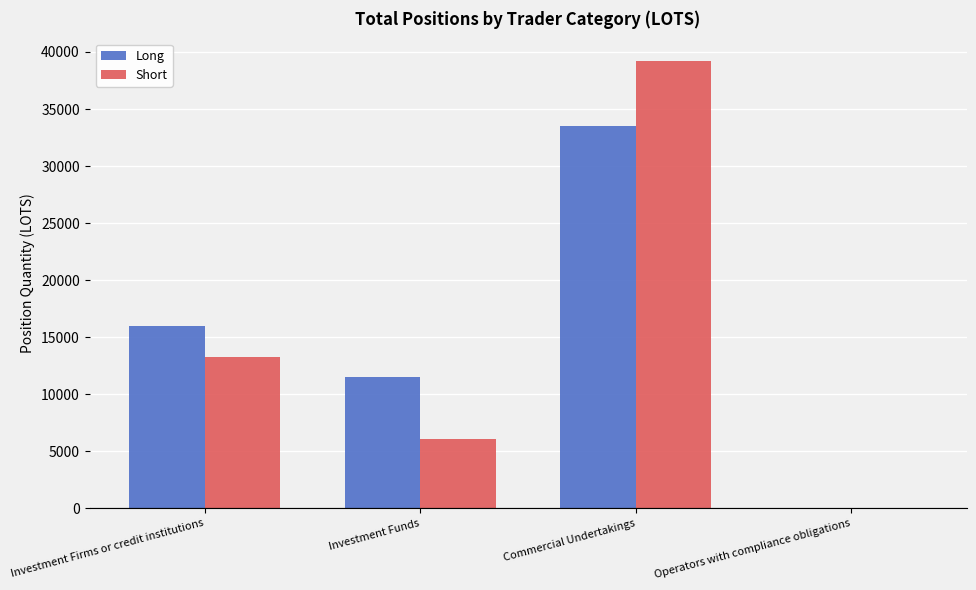

What are all the series names shown in the legend?

Long, Short